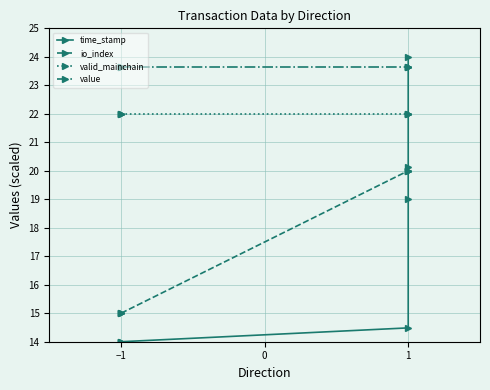

What is the average value of the value series?

23.7